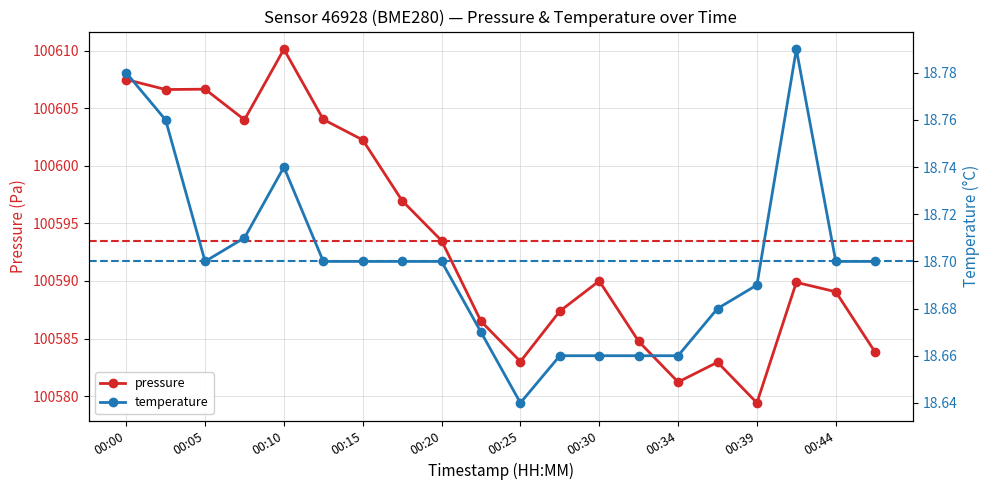

Is it true that pressure equals 100581.2 at 00:34?

True